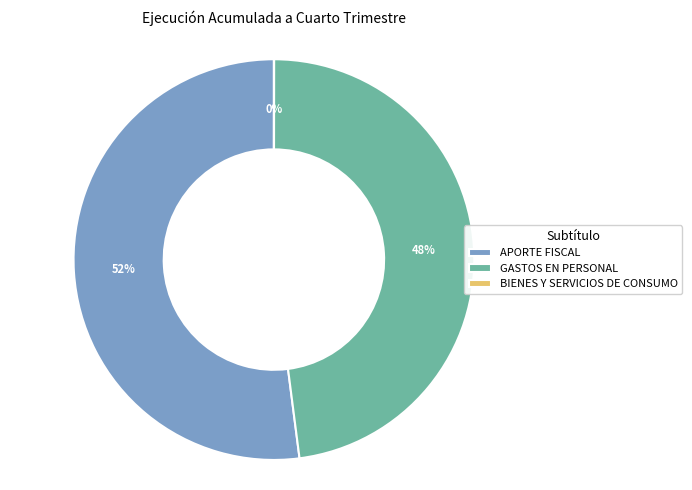

Which slice is the largest?

APORTE FISCAL